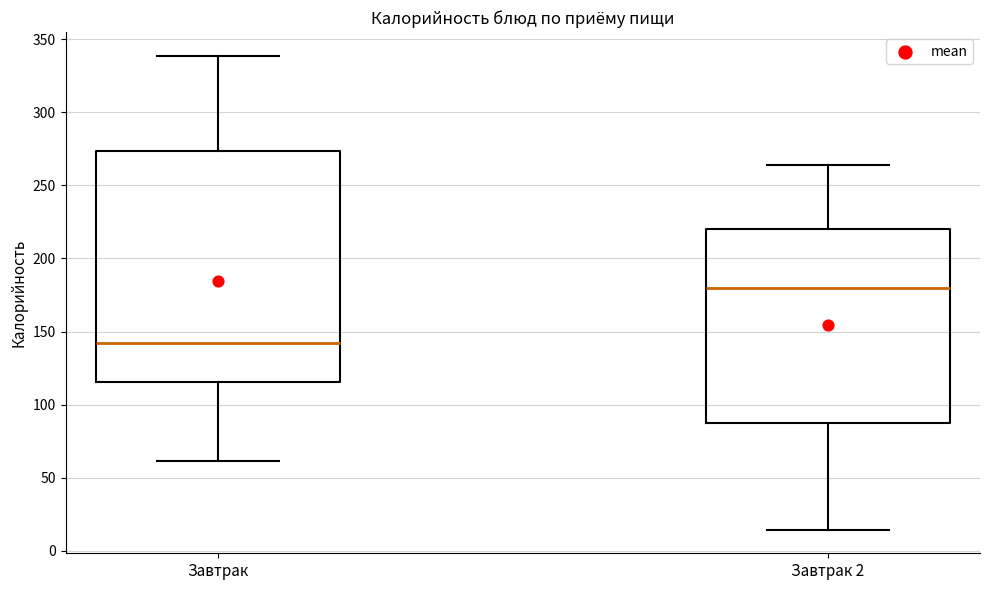

Where is the lower edge of the box for Завтрак 2 on the y-axis? The values are not printed on the chart, so give them approximately, as read against the axis.

85